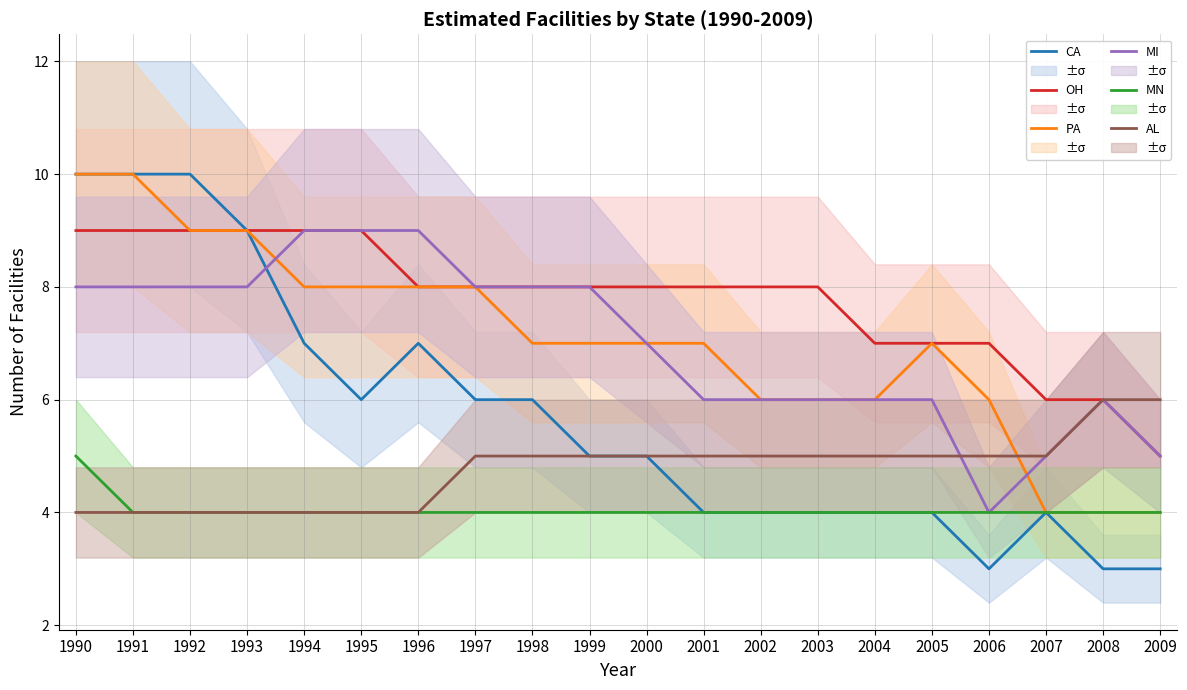

What is the value of the MN point at the 11th from the left?

4